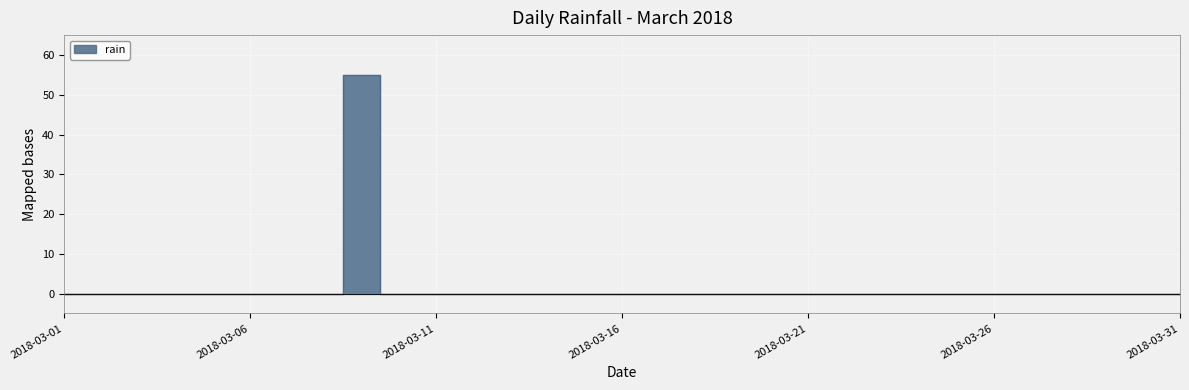

Reading left to right, list all the values displayed in this chart.

0	0	0	0	0	0	0	0	55	0	0	0	0	0	0	0	0	0	0	0	0	0	0	0	0	0	0	0	0	0	0